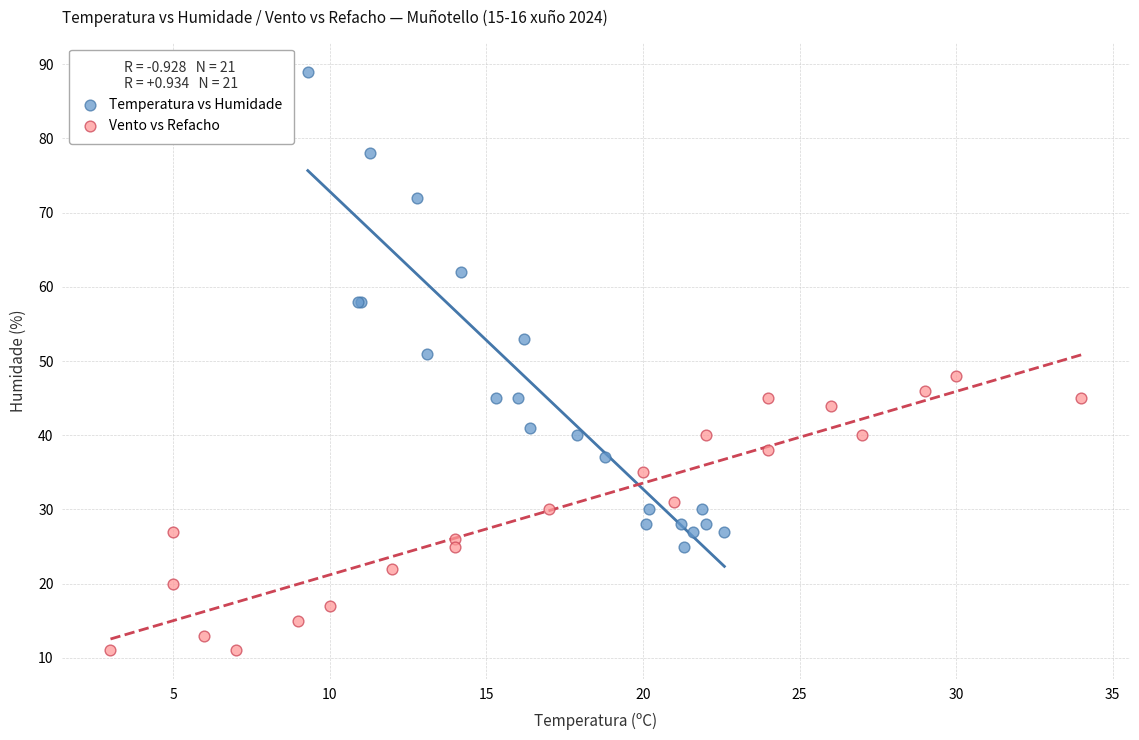

Which series reaches the minimum Y coordinate?

Vento vs Refacho